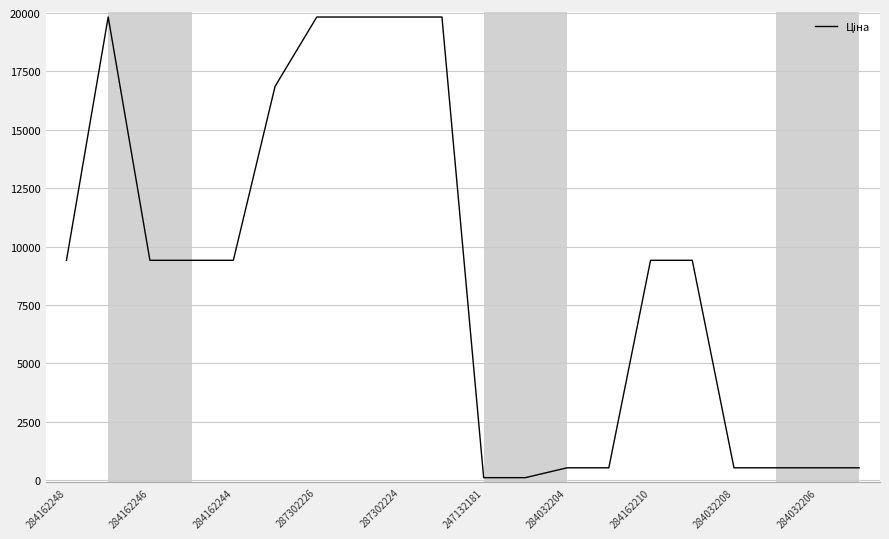

What is the maximum value shown in the chart?

19831.1